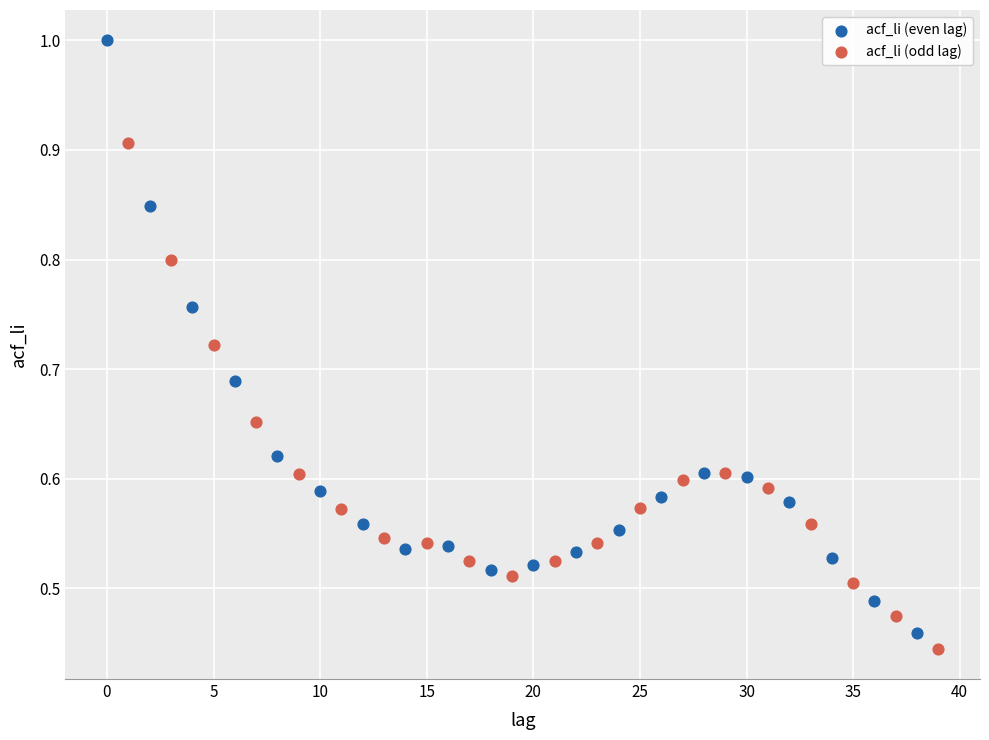

Which series has the largest Y range (max minus min)?

acf_li (even lag)